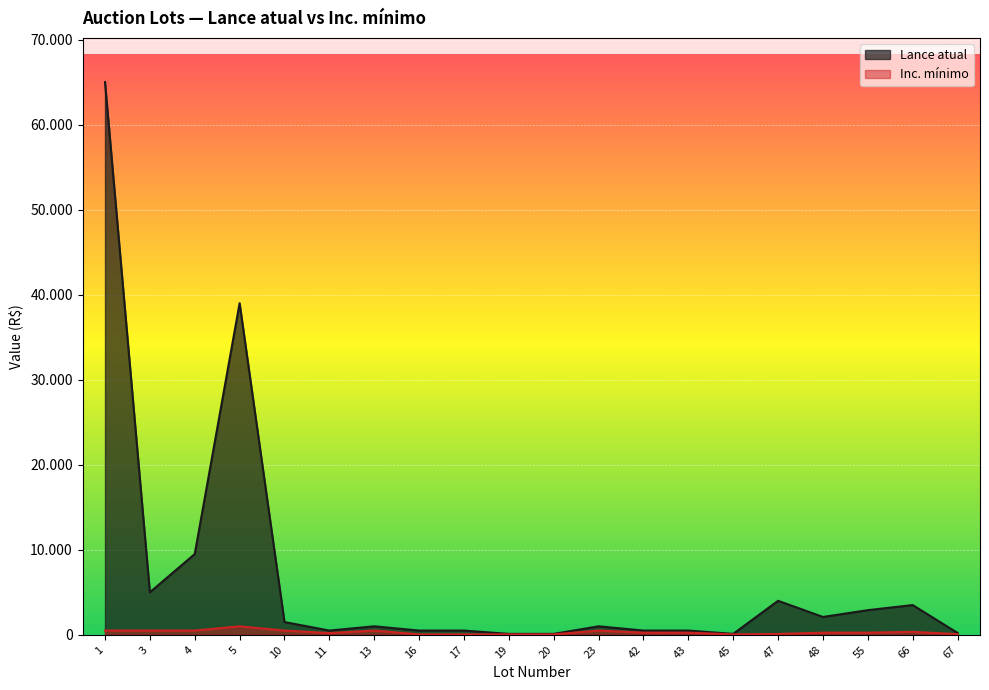

Which series has the widest spread of values?

Lance atual